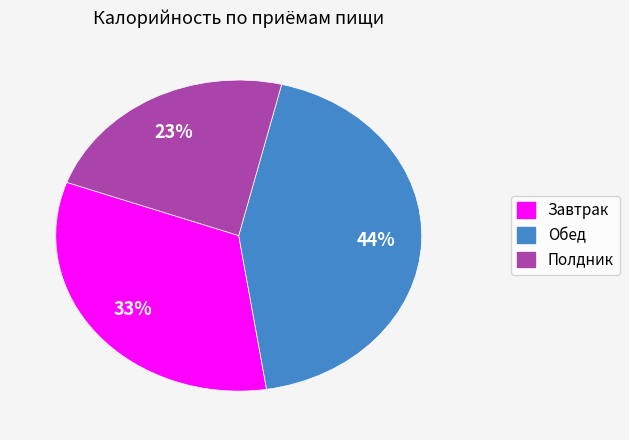

What percentage is the Обед slice, to the nearest percent?

44%